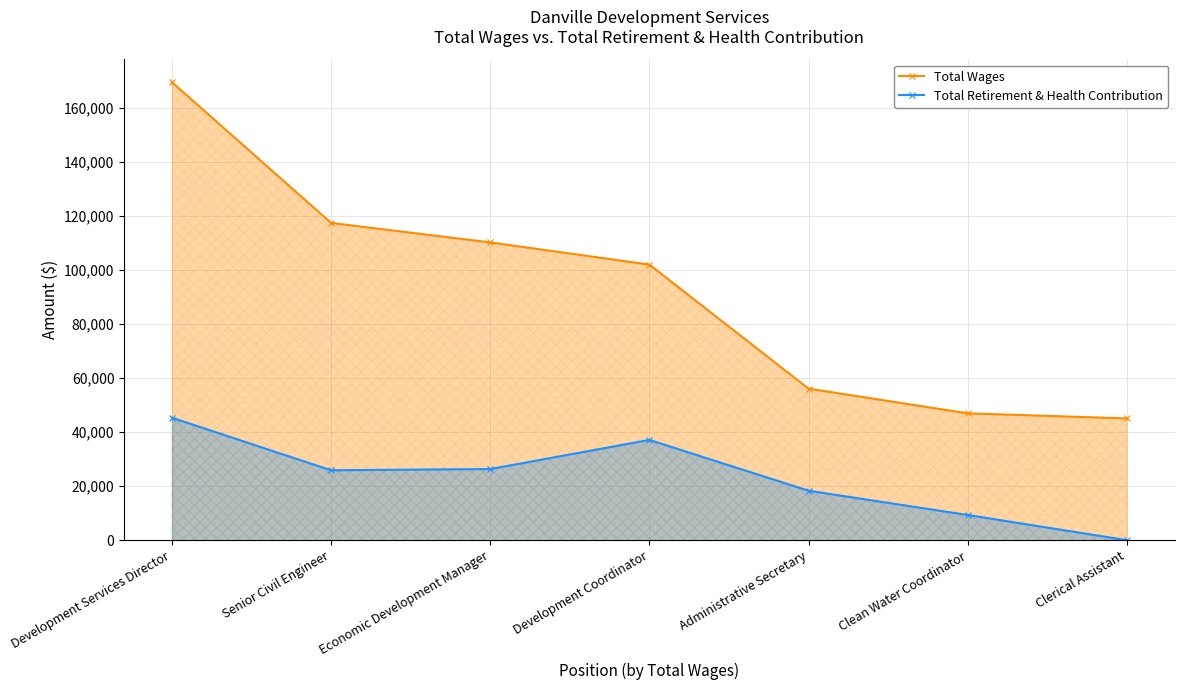

What is the label of the 2nd point from the right?

Clean Water Coordinator